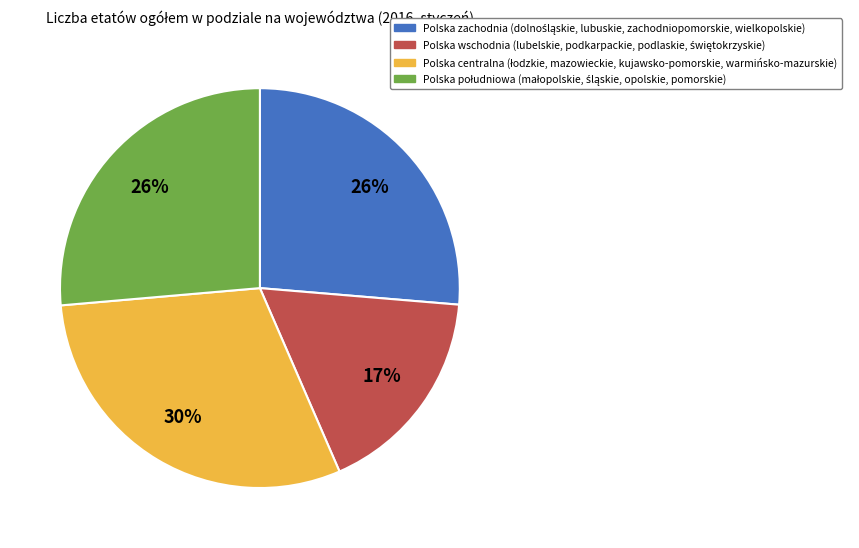

To the nearest percent, what is the difference between the largest and smallest slice percentages?

13%